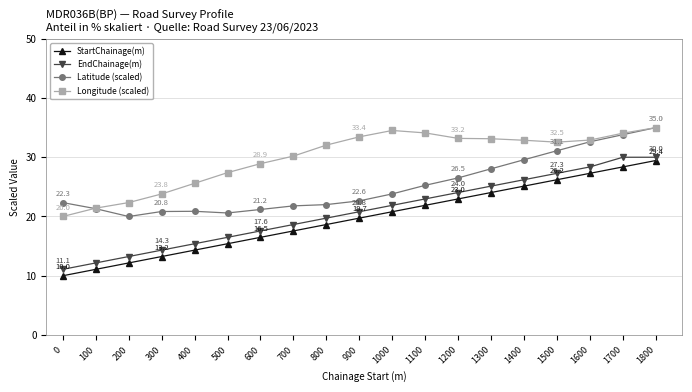

Is this an area chart (filled region under the line)?

No